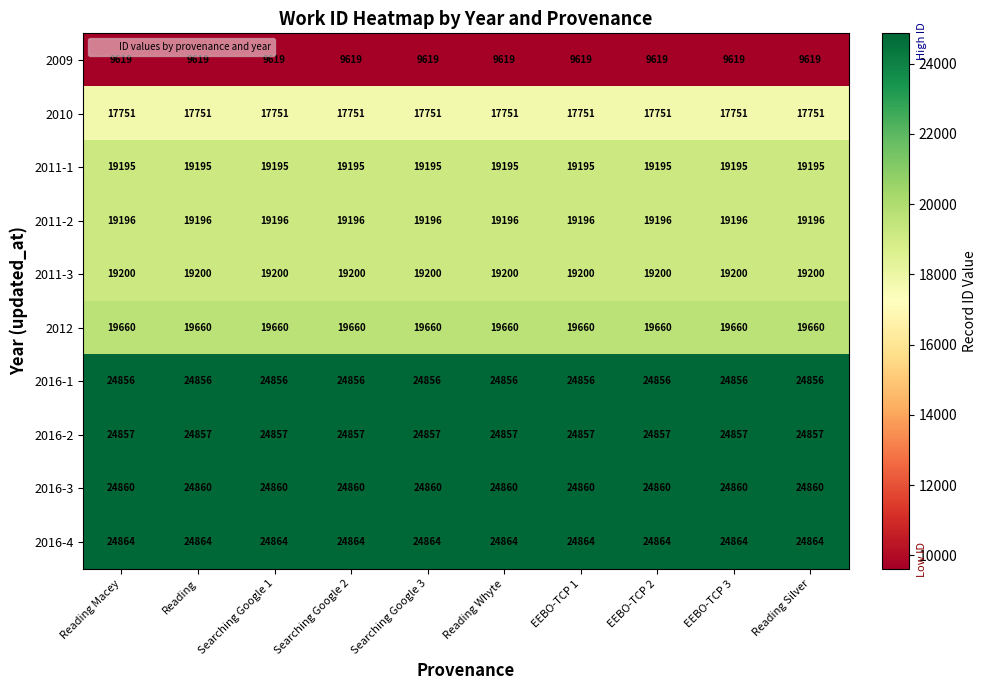

True or false: 2011-2 has a value of 19196 at EEBO-TCP 3.

True